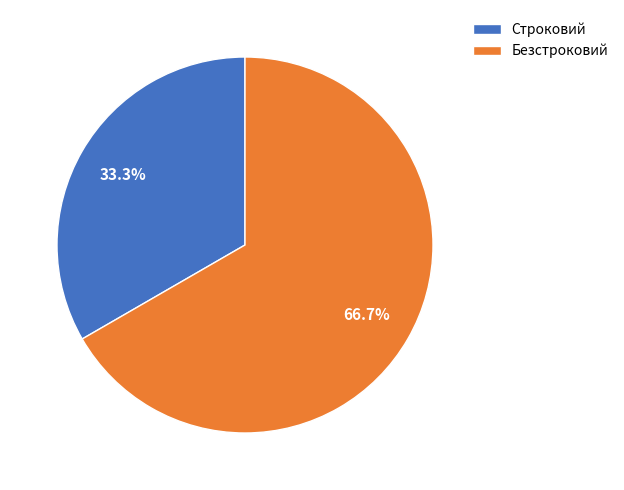

How many slices are in this pie chart?

2